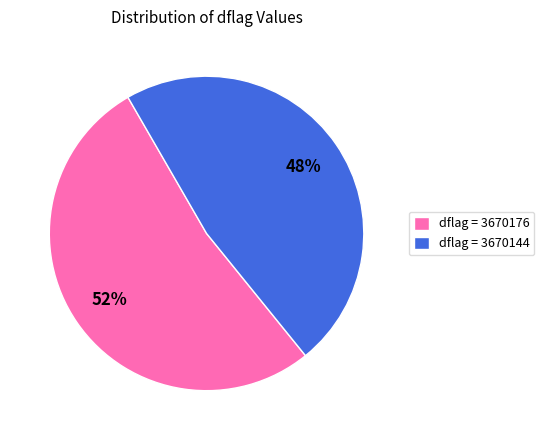

Is the sum of dflag = 3670144 and dflag = 3670176 greater than half?

Yes